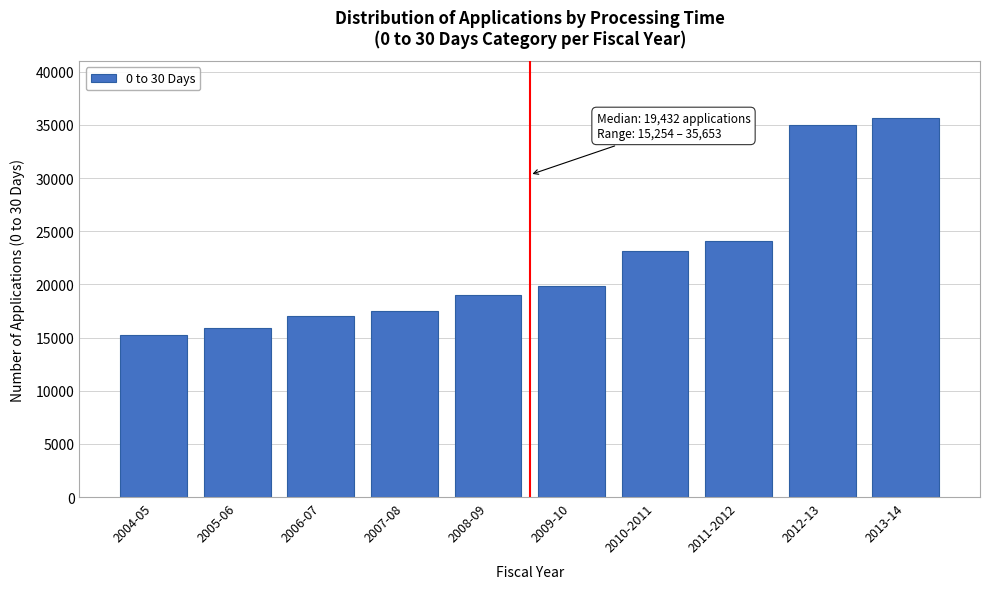

Reading left to right, extract all data points from this chart.

2004-05=15254	2005-06=15877	2006-07=17028	2007-08=17476	2008-09=18991	2009-10=19874	2010-2011=23107	2011-2012=24128	2012-13=34997	2013-14=35653